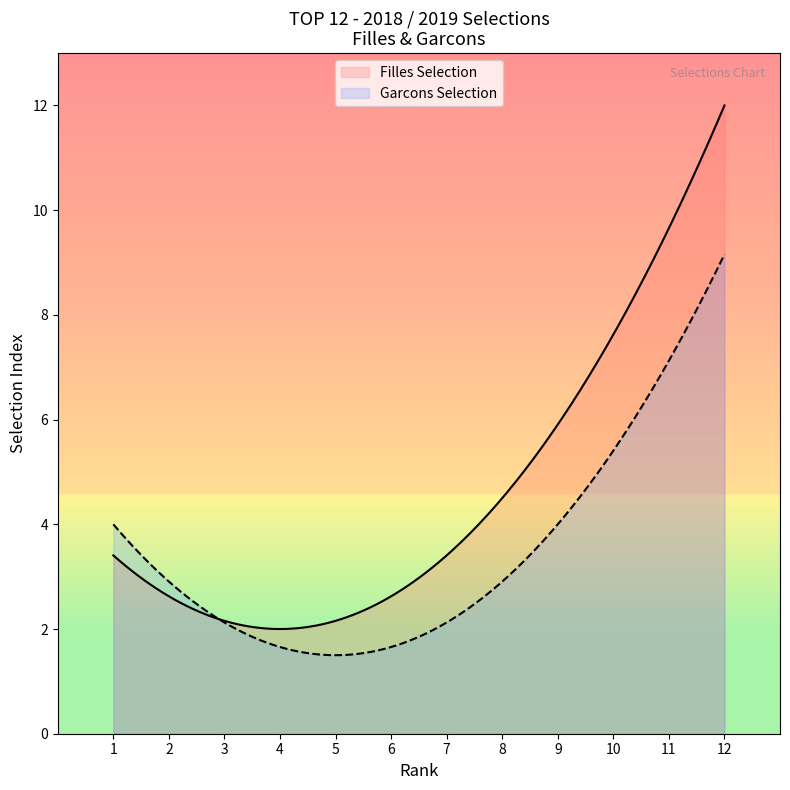

Which series has the largest range (max minus min)?

Filles Selection